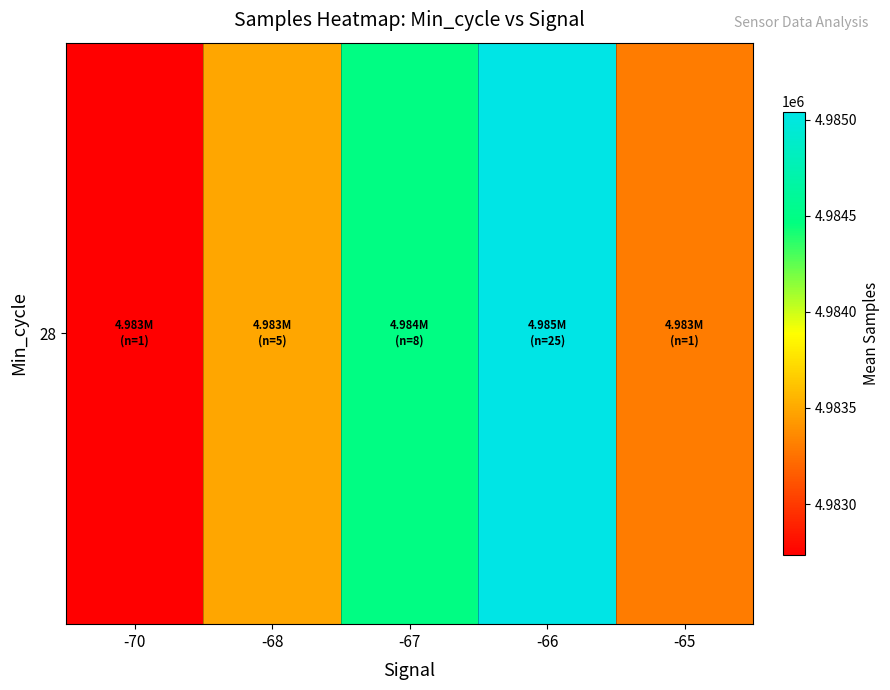

Reading right to left, what are all the values shown in this chart?

4983296.0	4985041.7	4984486.5	4983483.4	4982734.0